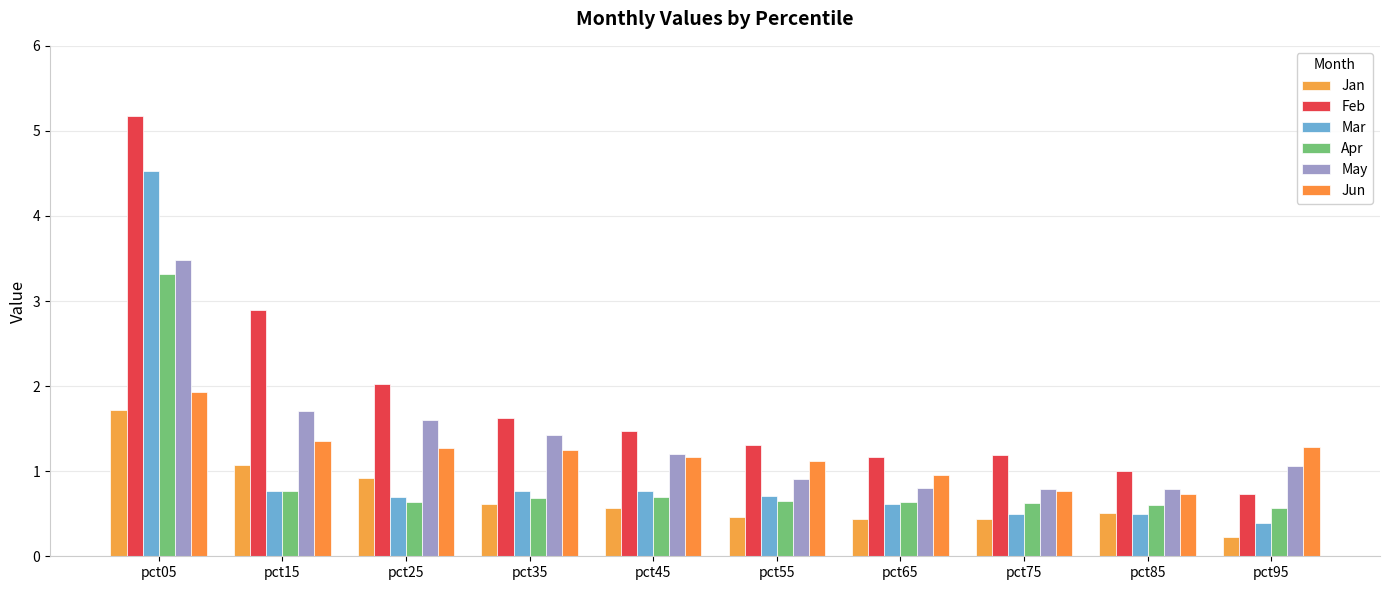

The value of Apr at pct05 is 1.4. True or false?

False